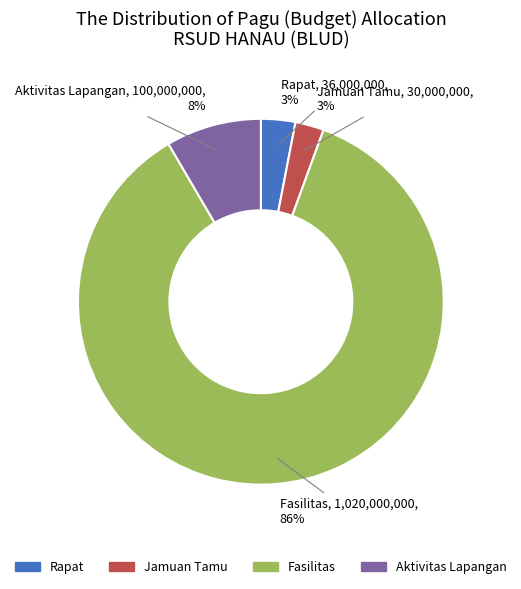

To the nearest percent, what is the difference between the largest and smallest slice percentages?

83%